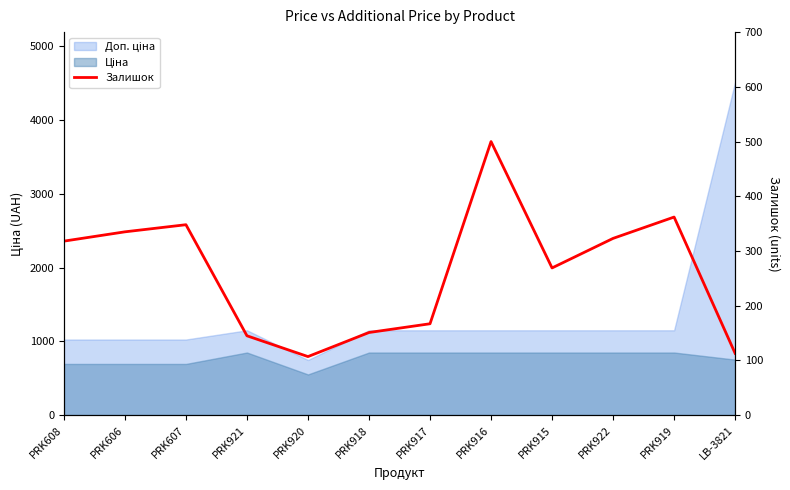

What is the value of the 9th point from the left?

269